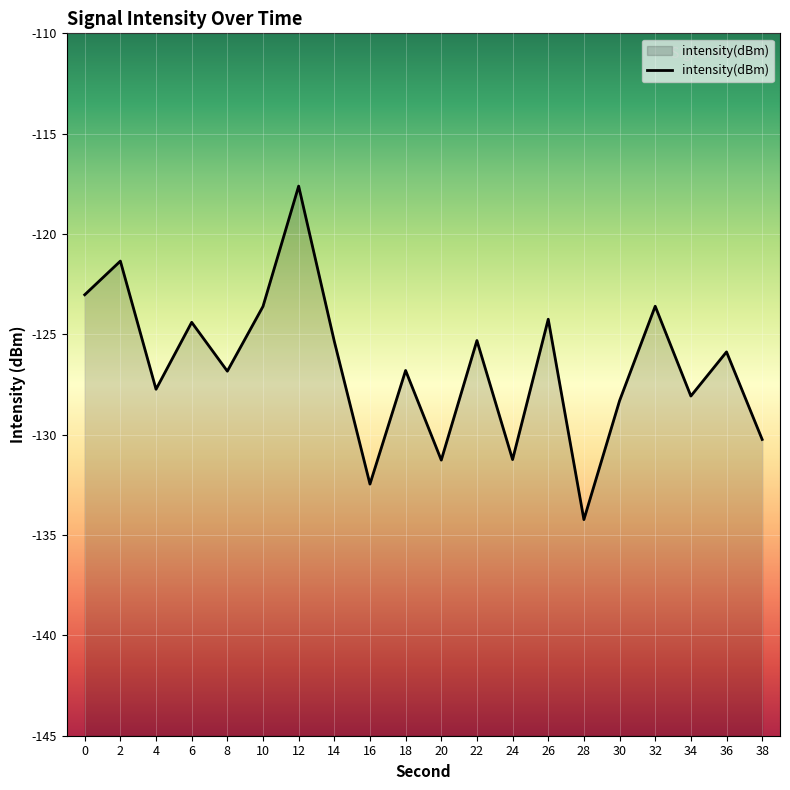

How many points are lower than both their immediate neighbors (excluding endpoints)?

7